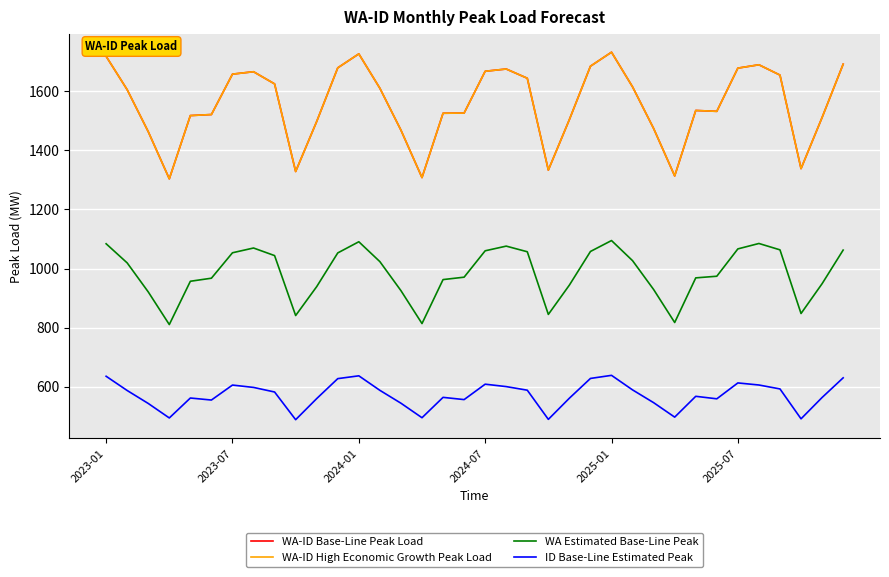

Does the chart display data point markers on the line(s)?

No